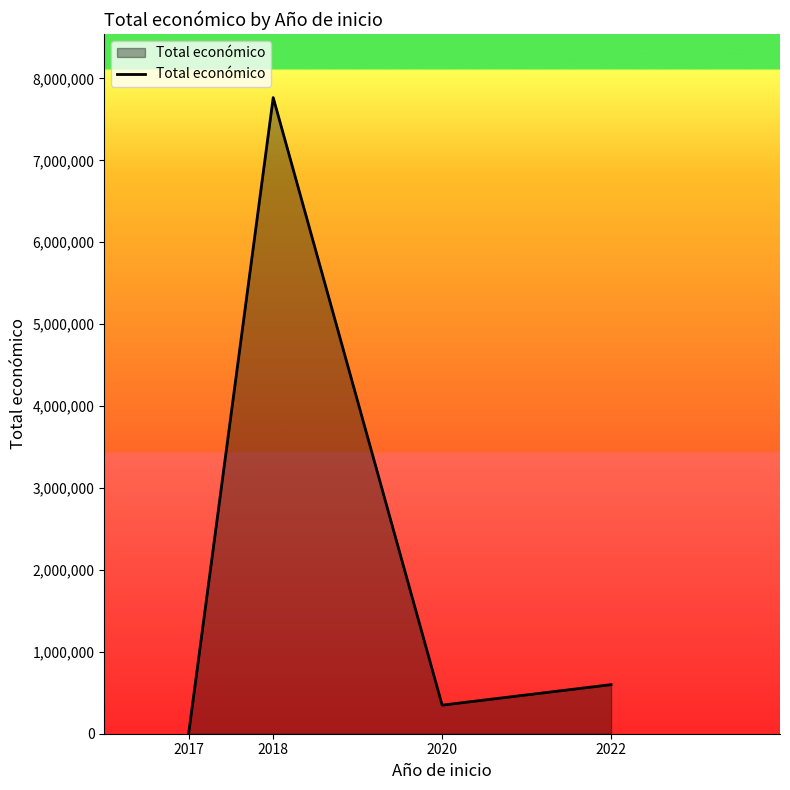

True or false: there are more than 2 points higher than both neighbors.

False